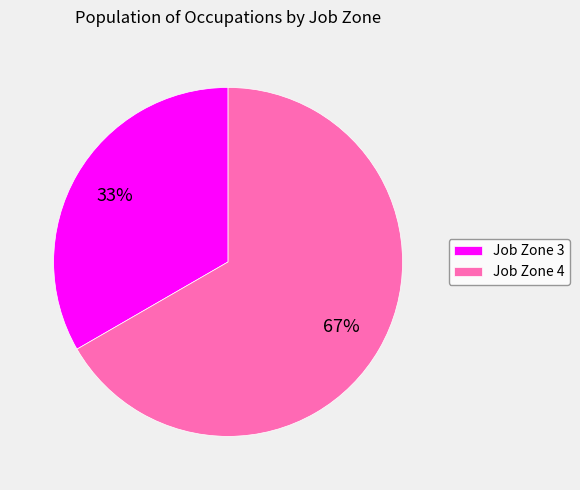

Combined, do Job Zone 3 and Job Zone 4 account for over 50%?

Yes